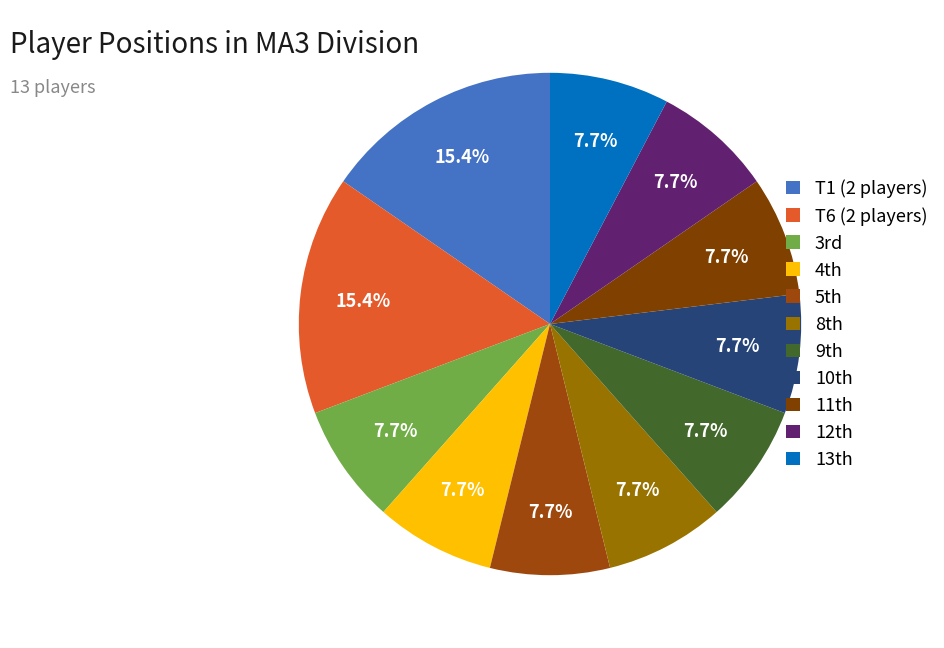

Which slice is the smallest?

3